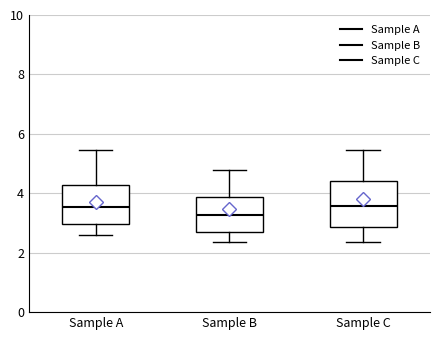

Where is the lower edge of the box for Sample C on the y-axis? The values are not printed on the chart, so give them approximately, as read against the axis.

2.8